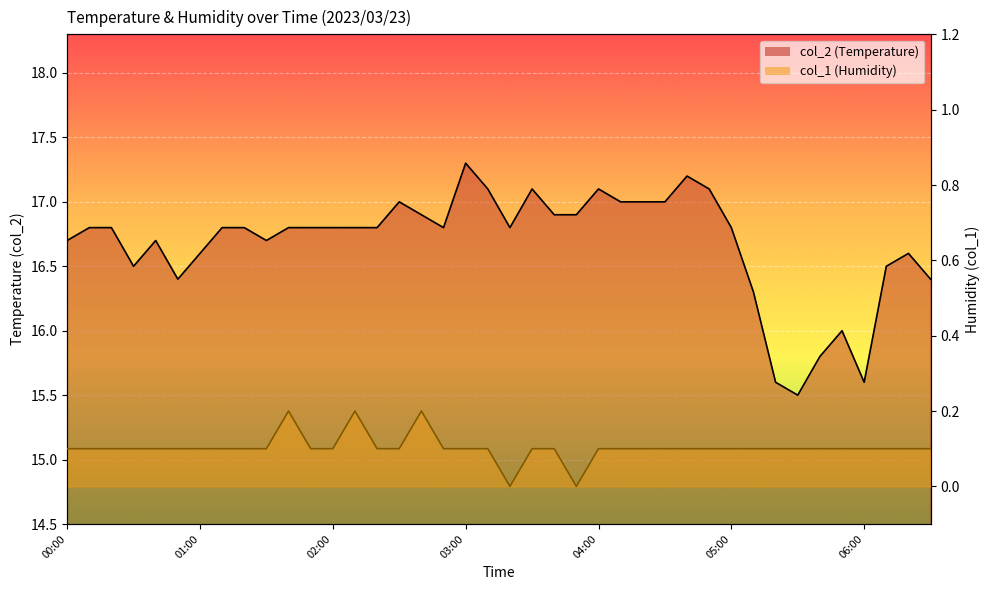

True or false: col_1 has more than 0 points higher than both neighbors.

True